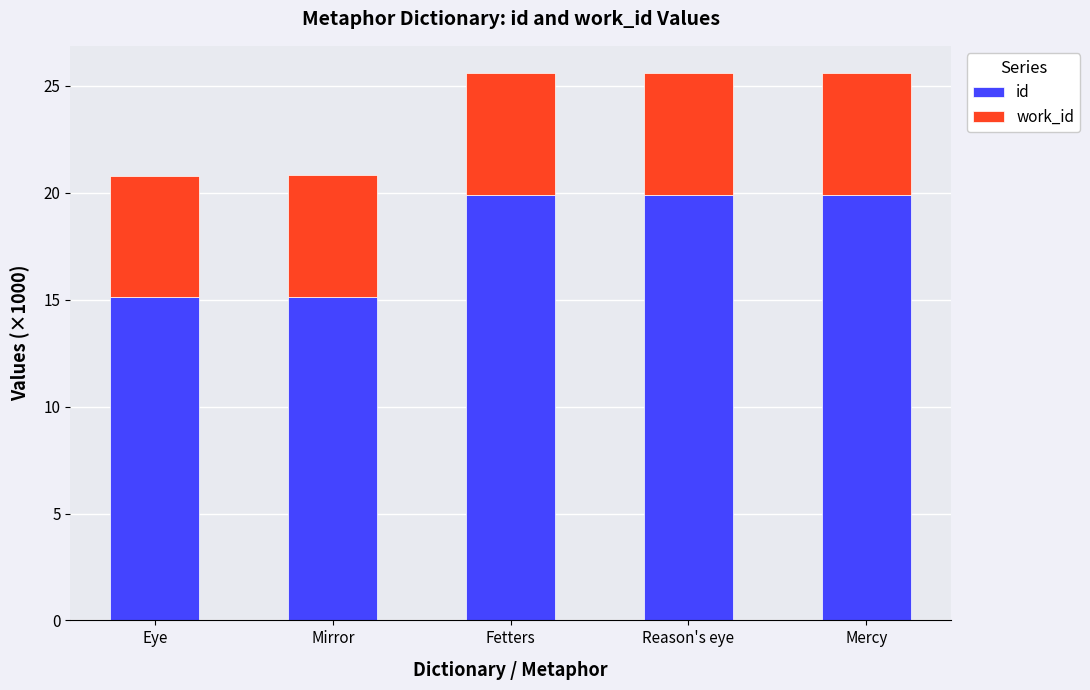

What is the maximum value for id?

19.9